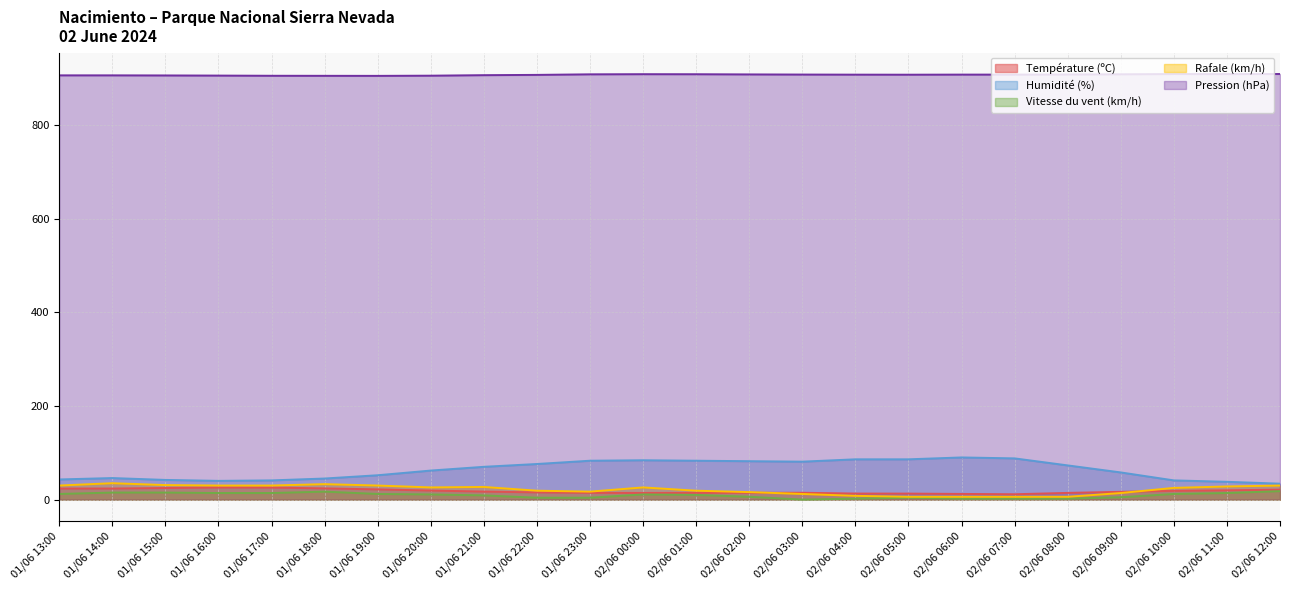

Is it true that Humidité (%) equals 41.0 at 01/06 17:00?

True